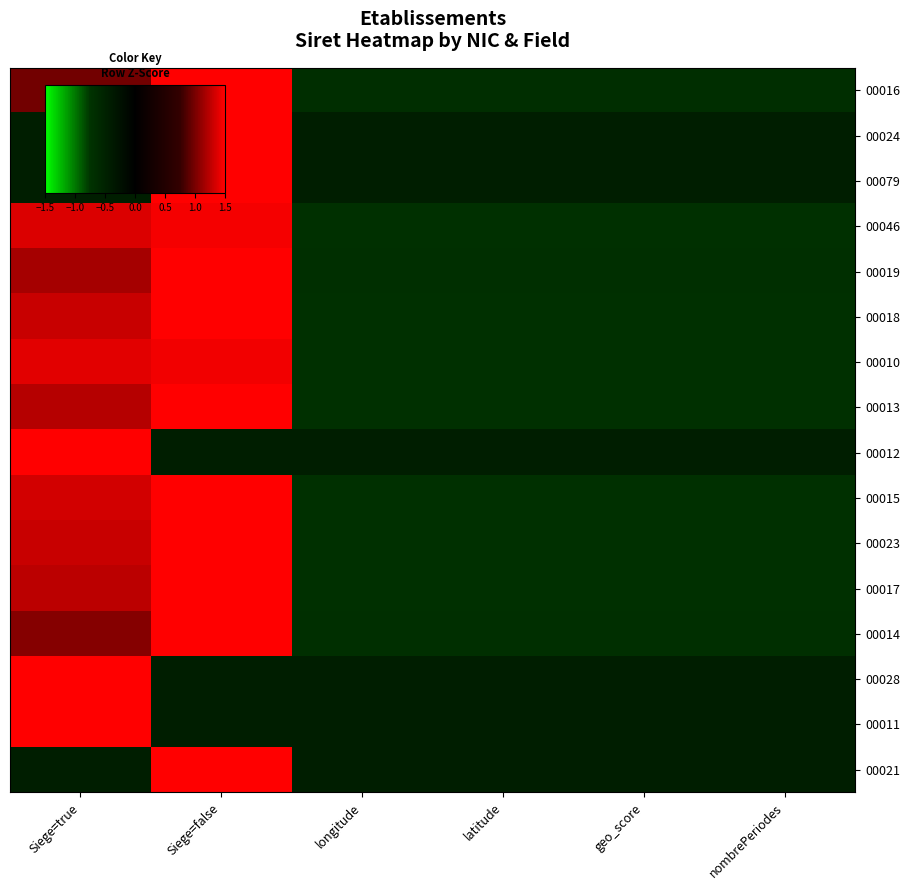

Reading right to left, what are all the values shown in this chart?

00016: nombrePeriodes=-0.7	geo_score=-0.7	latitude=-0.7	longitude=-0.7	Siege=false=1.8	Siege=true=1.0
00024: nombrePeriodes=-0.4	geo_score=-0.4	latitude=-0.4	longitude=-0.4	Siege=false=2.2	Siege=true=-0.4
00079: nombrePeriodes=-0.4	geo_score=-0.4	latitude=-0.4	longitude=-0.4	Siege=false=2.2	Siege=true=-0.4
00046: nombrePeriodes=-0.7	geo_score=-0.7	latitude=-0.7	longitude=-0.7	Siege=false=1.5	Siege=true=1.4
00019: nombrePeriodes=-0.7	geo_score=-0.7	latitude=-0.7	longitude=-0.7	Siege=false=1.6	Siege=true=1.2
00018: nombrePeriodes=-0.7	geo_score=-0.7	latitude=-0.7	longitude=-0.7	Siege=false=1.5	Siege=true=1.3
00010: nombrePeriodes=-0.7	geo_score=-0.7	latitude=-0.7	longitude=-0.7	Siege=false=1.4	Siege=true=1.4
00013: nombrePeriodes=-0.7	geo_score=-0.7	latitude=-0.7	longitude=-0.7	Siege=false=1.6	Siege=true=1.2
00012: nombrePeriodes=-0.4	geo_score=-0.4	latitude=-0.4	longitude=-0.4	Siege=false=-0.4	Siege=true=2.2
00015: nombrePeriodes=-0.7	geo_score=-0.7	latitude=-0.7	longitude=-0.7	Siege=false=1.5	Siege=true=1.3
00023: nombrePeriodes=-0.7	geo_score=-0.7	latitude=-0.7	longitude=-0.7	Siege=false=1.5	Siege=true=1.3
00017: nombrePeriodes=-0.7	geo_score=-0.7	latitude=-0.7	longitude=-0.7	Siege=false=1.6	Siege=true=1.2
00014: nombrePeriodes=-0.7	geo_score=-0.7	latitude=-0.7	longitude=-0.7	Siege=false=1.7	Siege=true=1.0
00028: nombrePeriodes=-0.4	geo_score=-0.4	latitude=-0.4	longitude=-0.4	Siege=false=-0.4	Siege=true=2.2
00011: nombrePeriodes=-0.4	geo_score=-0.4	latitude=-0.4	longitude=-0.4	Siege=false=-0.4	Siege=true=2.2
00021: nombrePeriodes=-0.4	geo_score=-0.4	latitude=-0.4	longitude=-0.4	Siege=false=2.2	Siege=true=-0.4